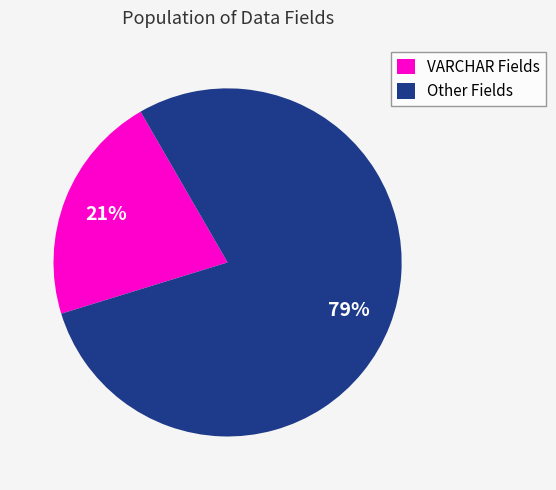

Is there any slice that represents more than half of the pie?

Yes